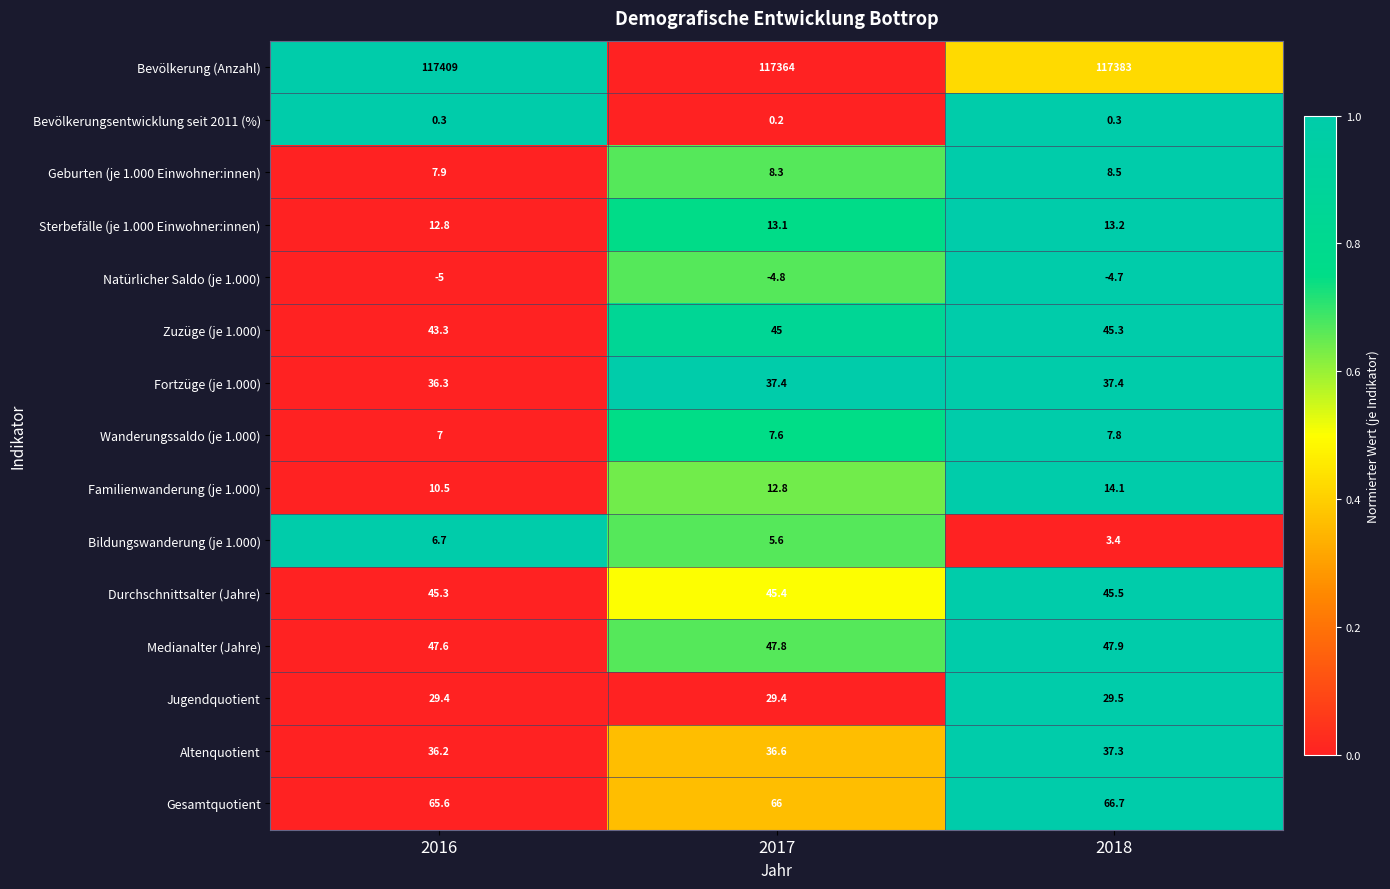

What is the difference between the maximum and minimum values in the Natürlicher Saldo (je 1.000) series?

0.3